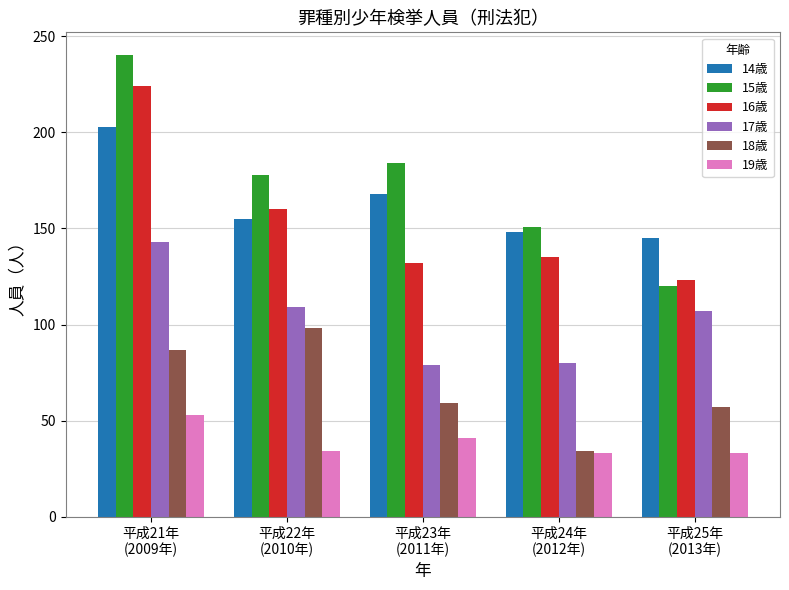

What is the spread (max minus min) of values at 平成21年
(2009年)?

187